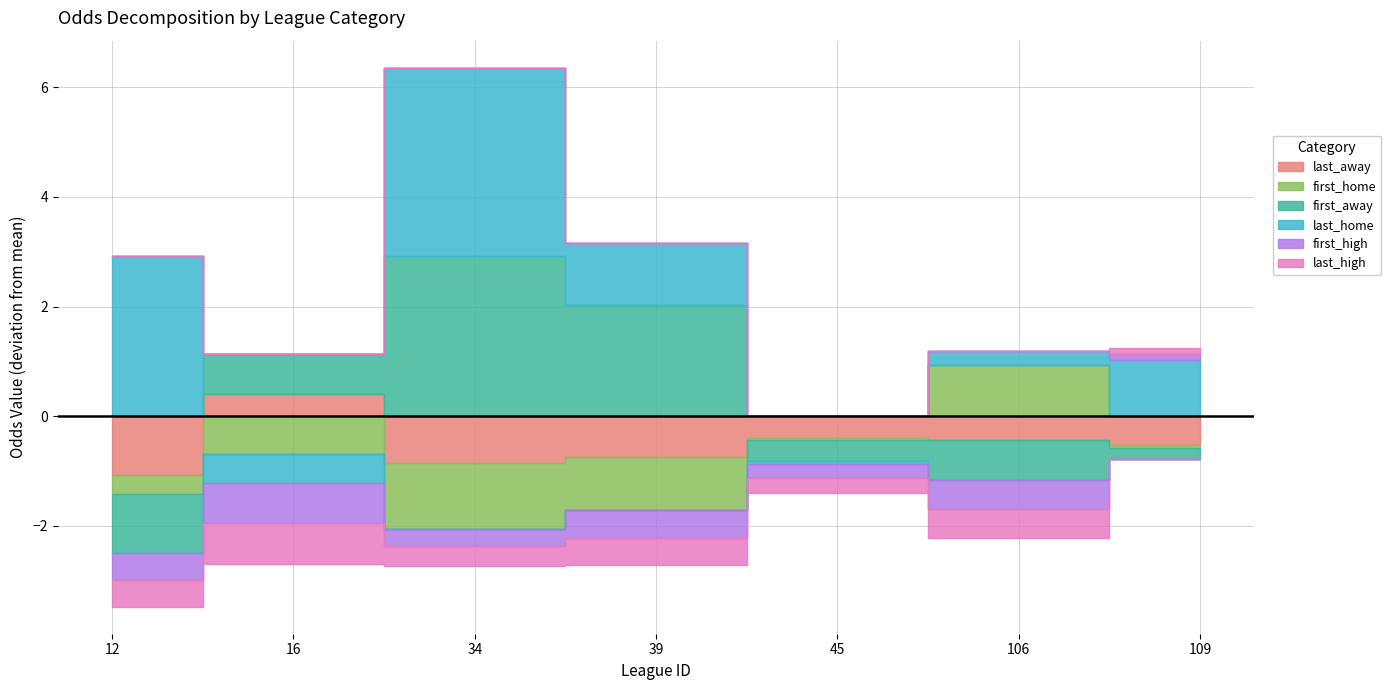

What is the difference between the second highest and second lowest values in the first_high series?

0.3